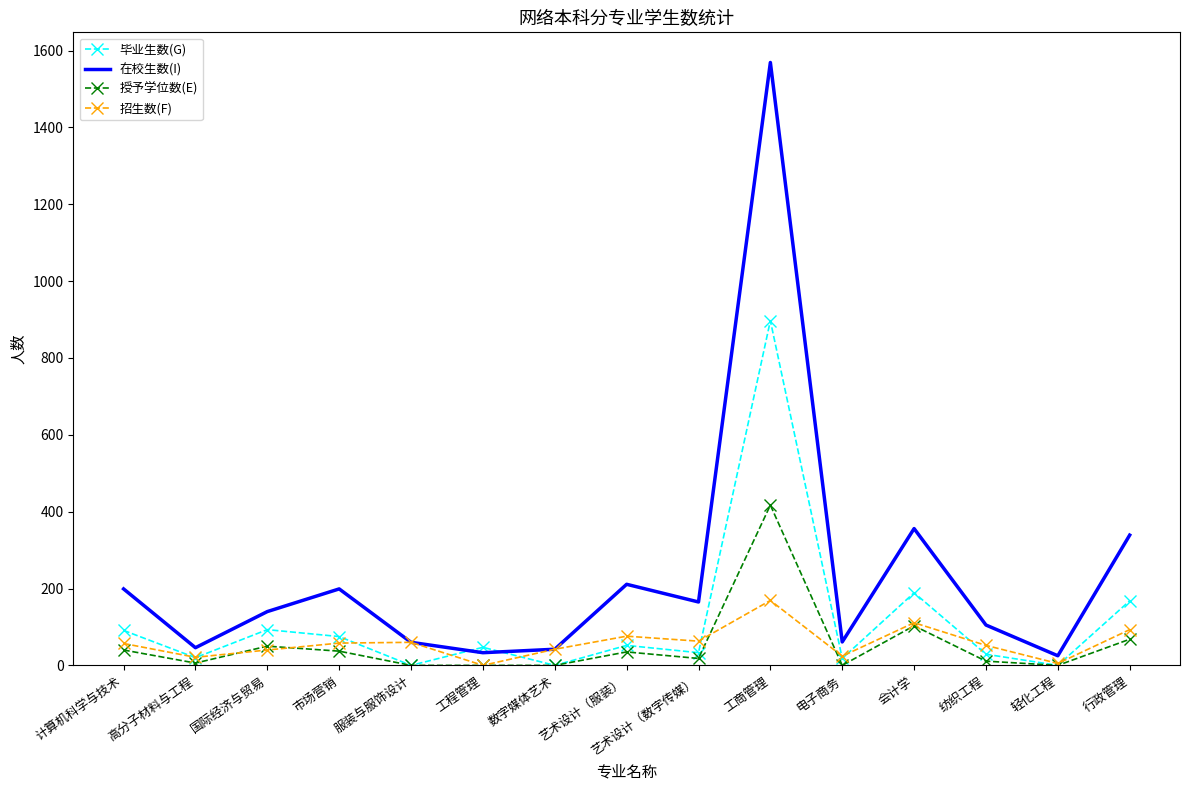

What is the approximate value of 招生数(F) at 行政管理?

93